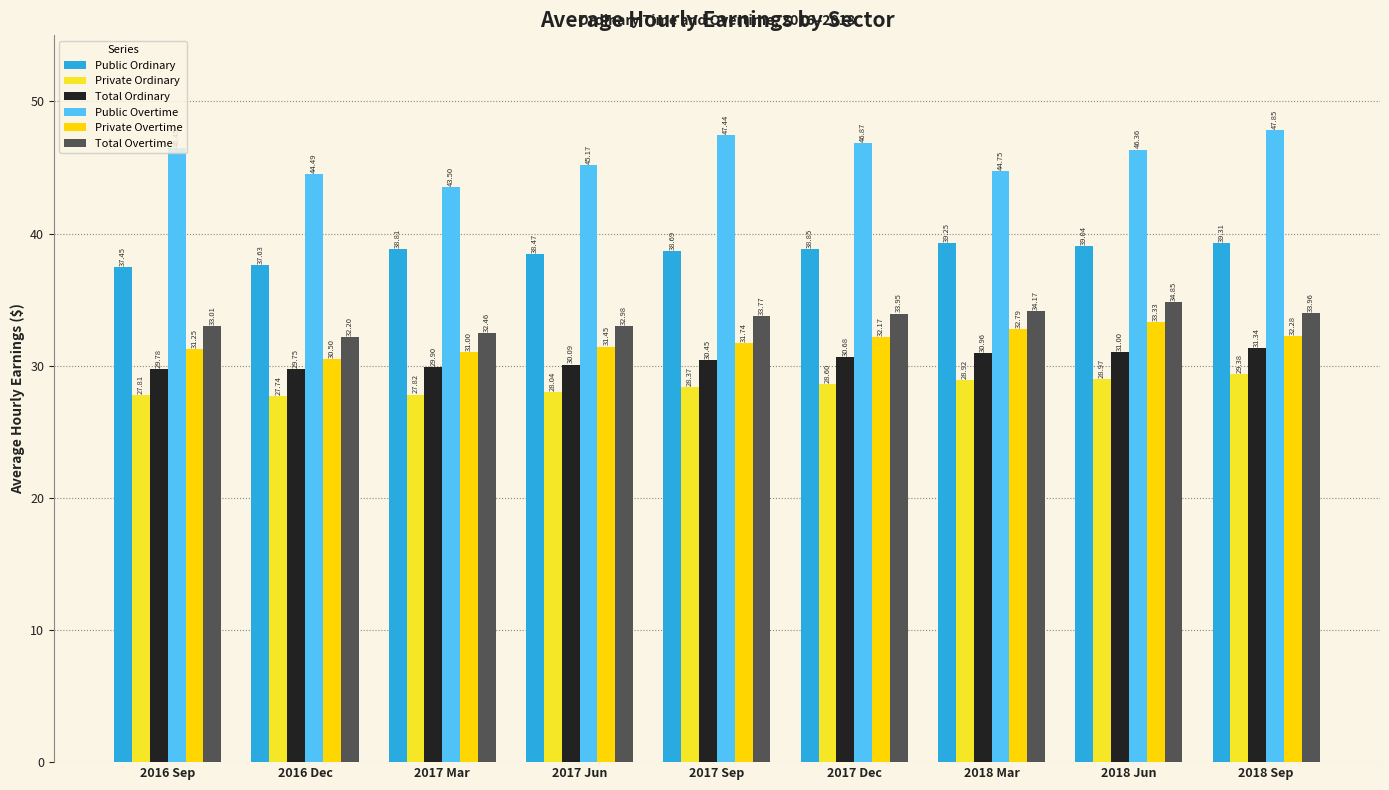

How many data points does each series have?

9